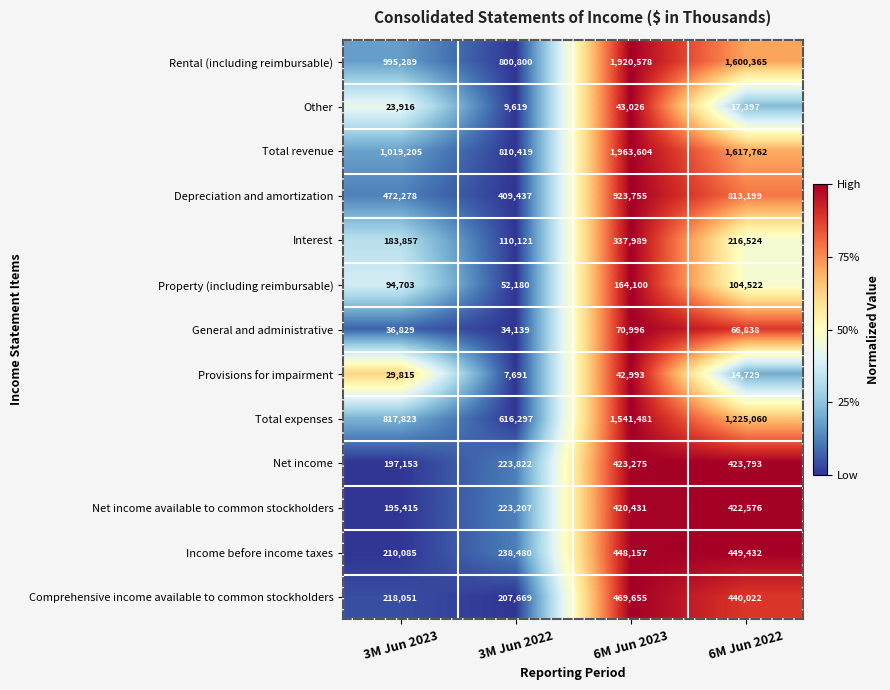

Rank the series at 6M Jun 2022 from highest to lowest value.

Total revenue, Rental (including reimbursable), Total expenses, Depreciation and amortization, Income before income taxes, Comprehensive income available to common stockholders, Net income, Net income available to common stockholders, Interest, Property (including reimbursable), General and administrative, Other, Provisions for impairment